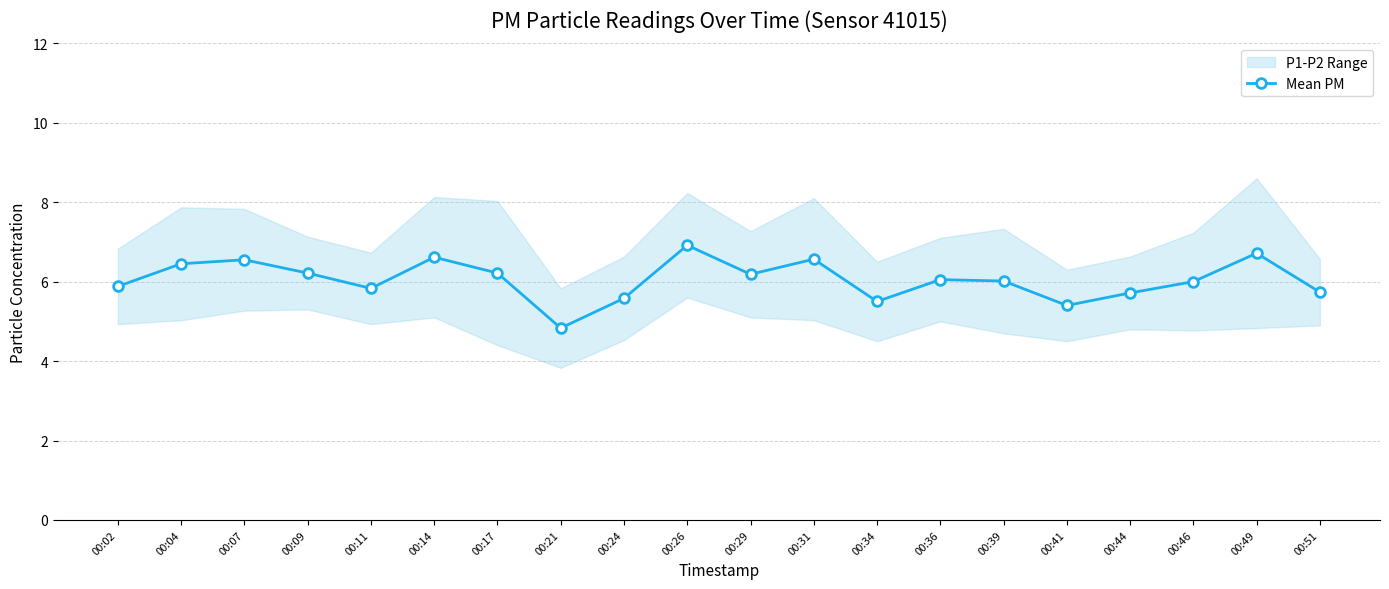

What is the change in value from 00:14 to 00:49?

+0.1